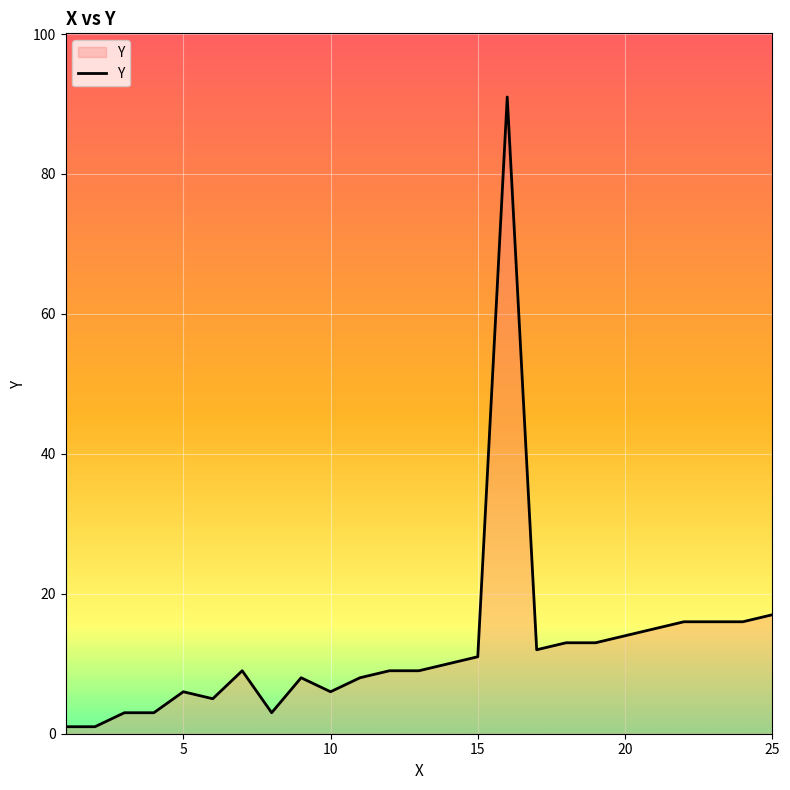

What is the average value?

13